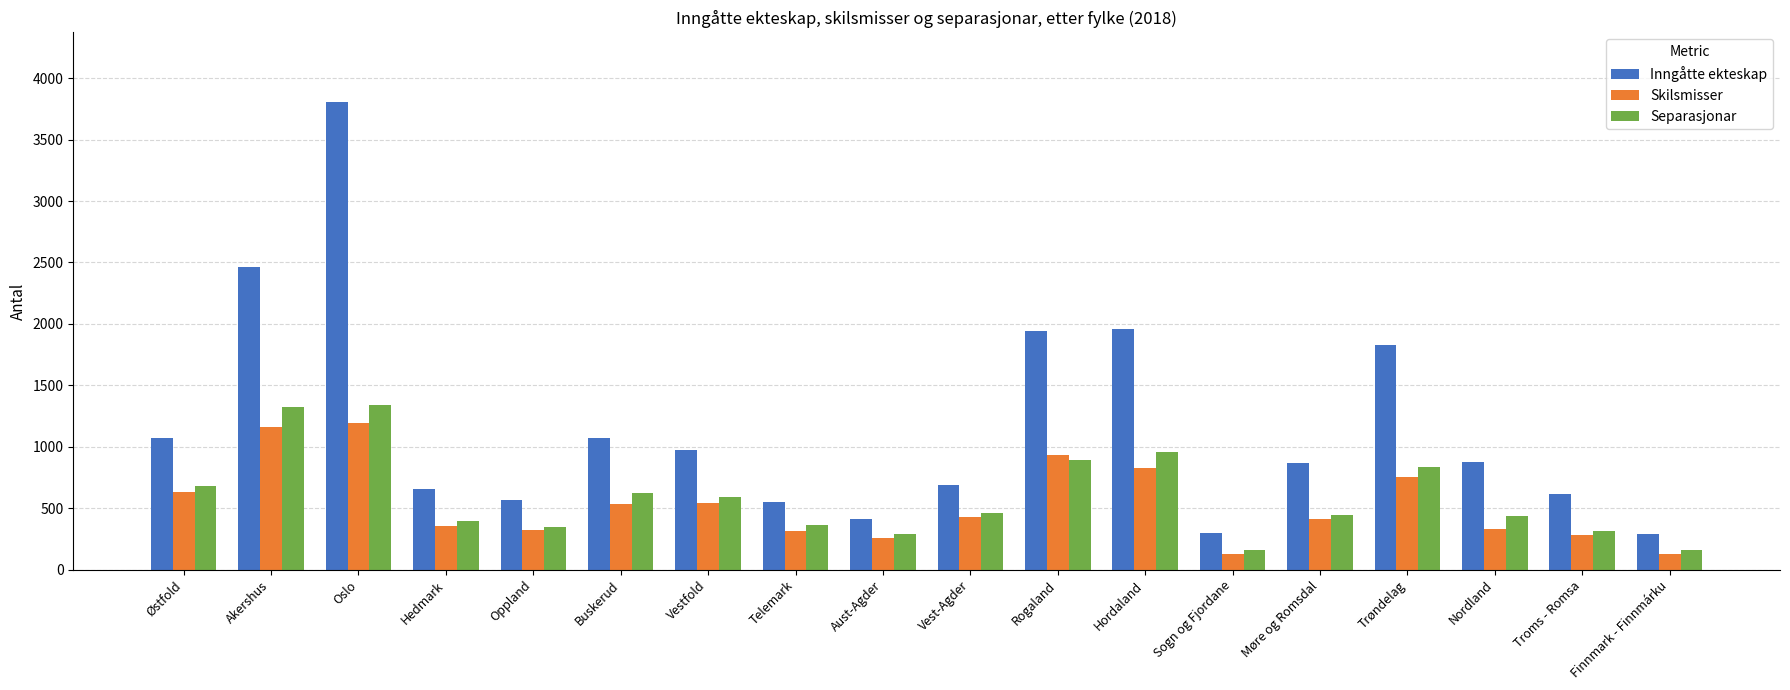

What is the difference between the second highest and minimum values in the Separasjonar series?

1163